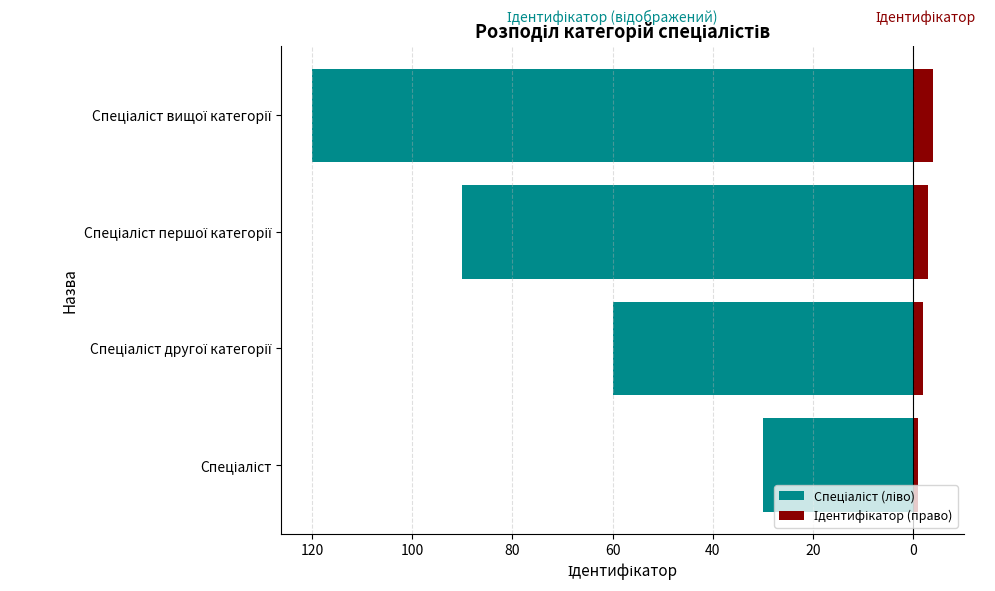

What is the lowest value of the Ідентифікатор (право) series?

1